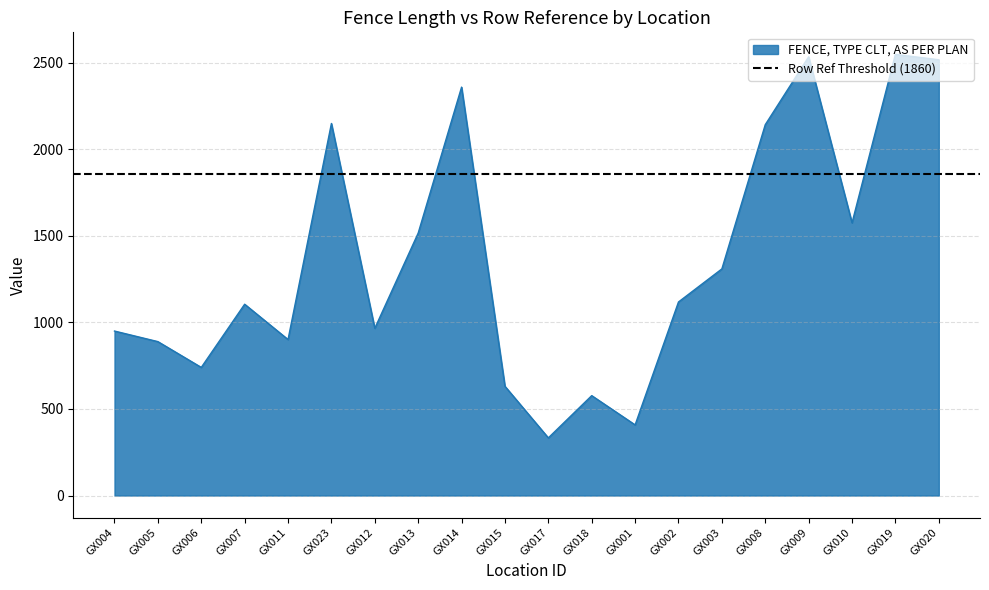

At which label is the value closest to 1440?

GX013